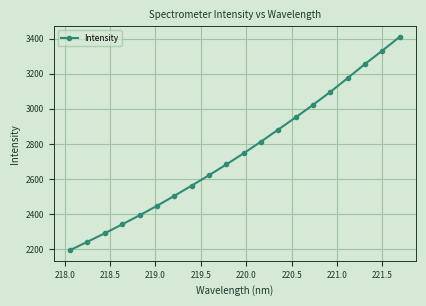

What is the sum of all values?

54974.2